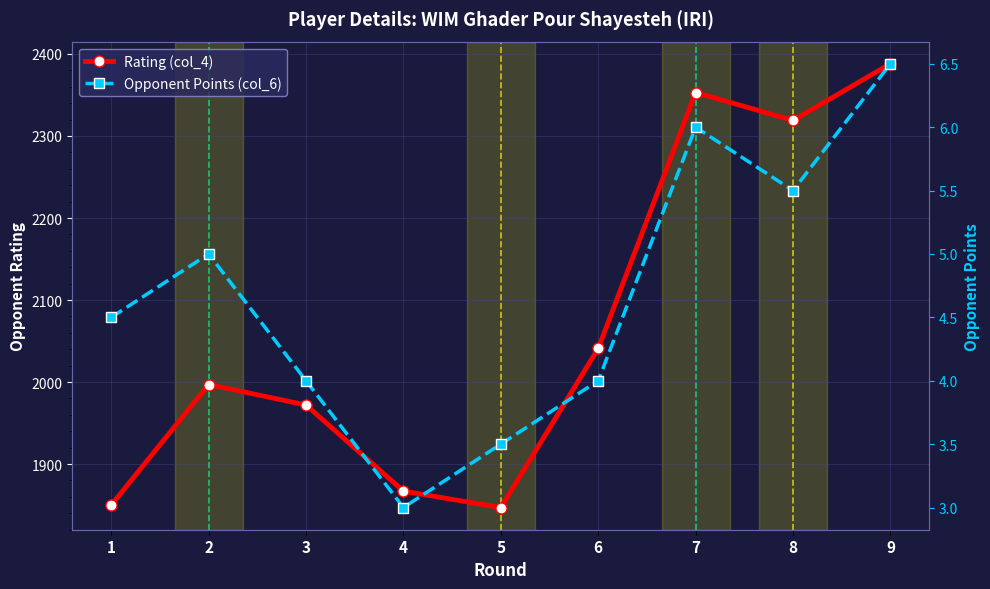

What is the sum of all Opponent Points (col_6) values?

42.0